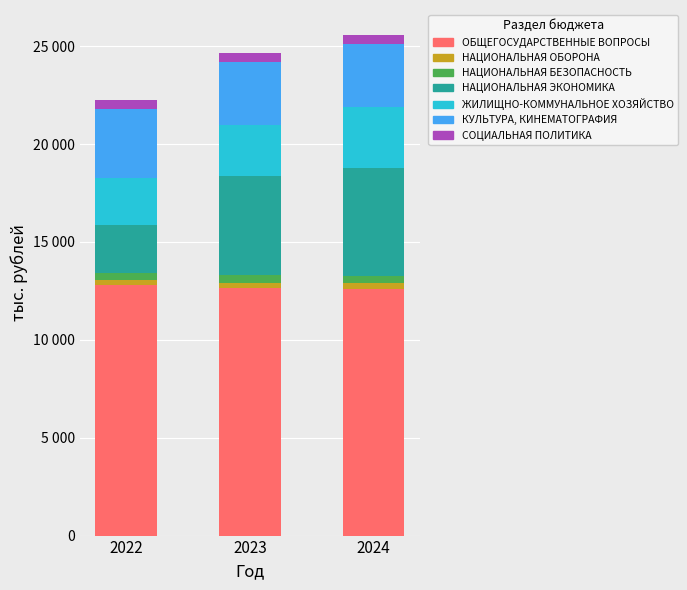

Is it true that ОБЩЕГОСУДАРСТВЕННЫЕ ВОПРОСЫ equals 12798.7 at 2022?

True